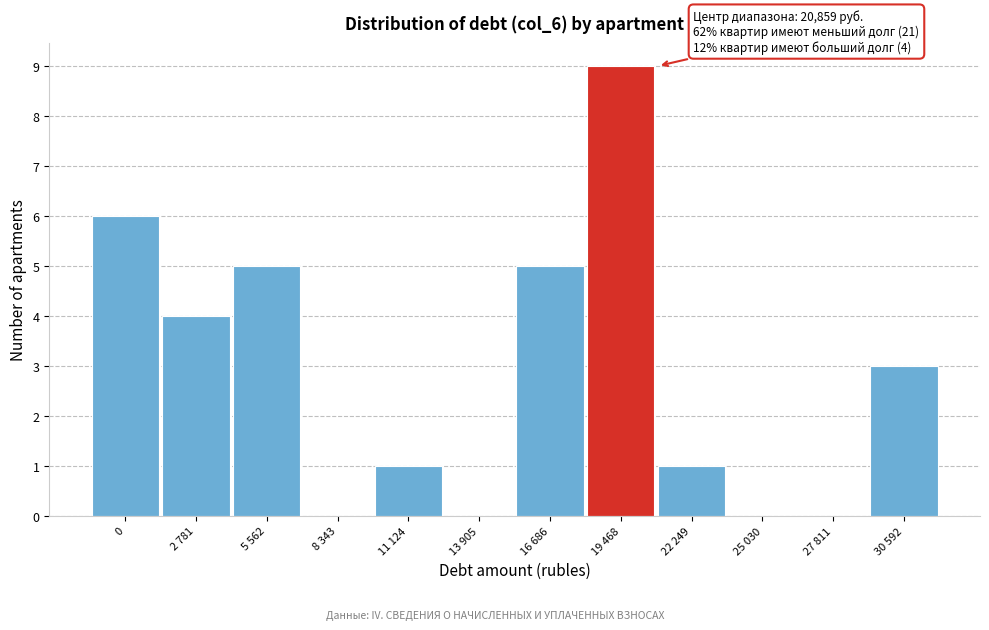

Reading left to right, transcribe all the data shown in this chart.

0=6	2 781=4	5 562=5	8 343=0	11 124=1	13 905=0	16 686=5	19 468=9	22 249=1	25 030=0	27 811=0	30 592=3